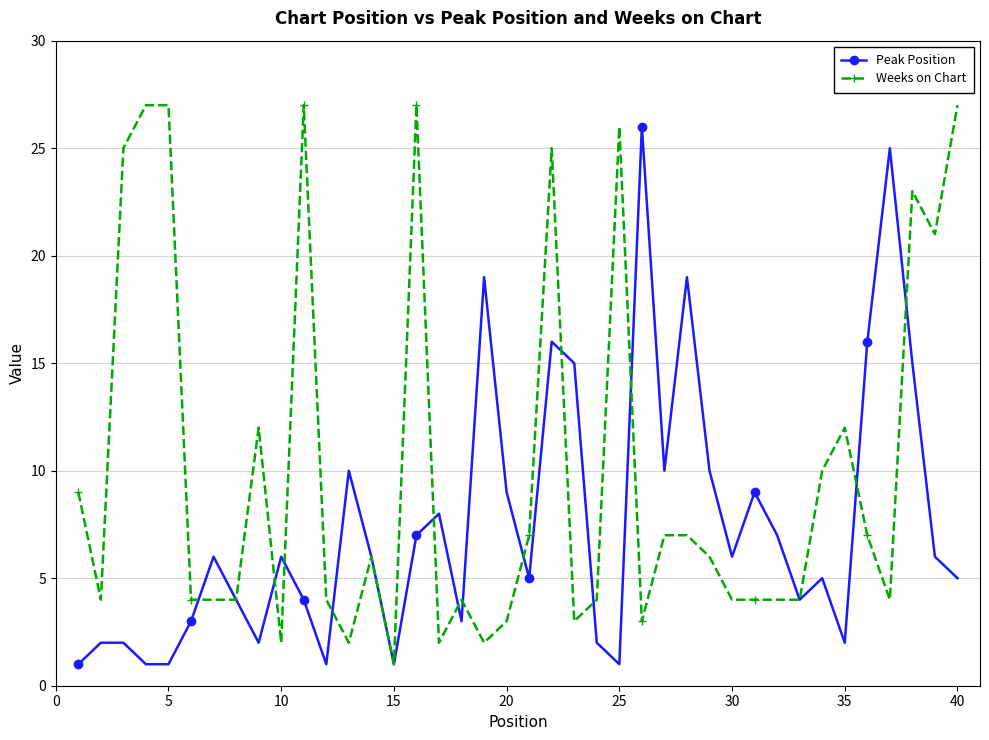

True or false: Weeks on Chart has more than 1 points higher than both neighbors.

True